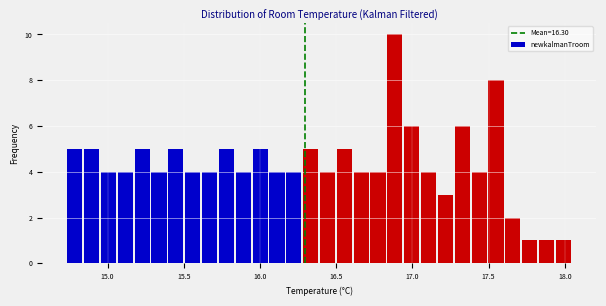

Read against the x-axis, roughly where is the centre of the tallest bar?

16.90